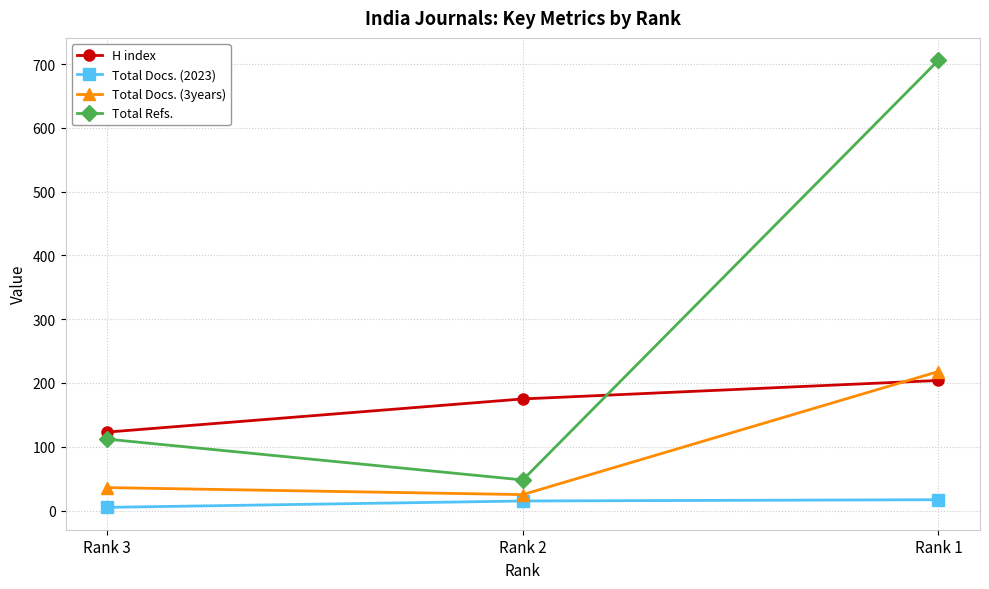

True or false: H index has a value of 175 at Rank 2.

True